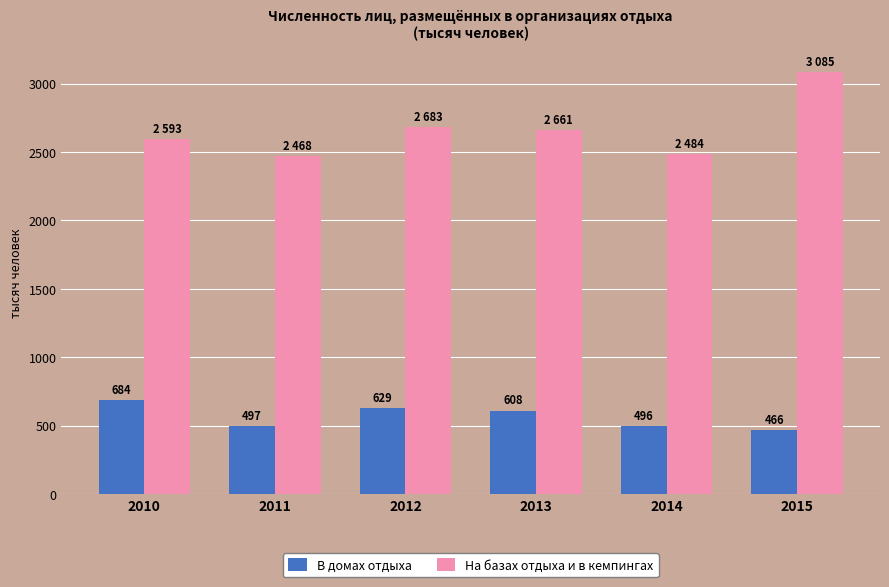

True or false: На базах отдыха и в кемпингах has a value of 3754.5 at 2014.

False